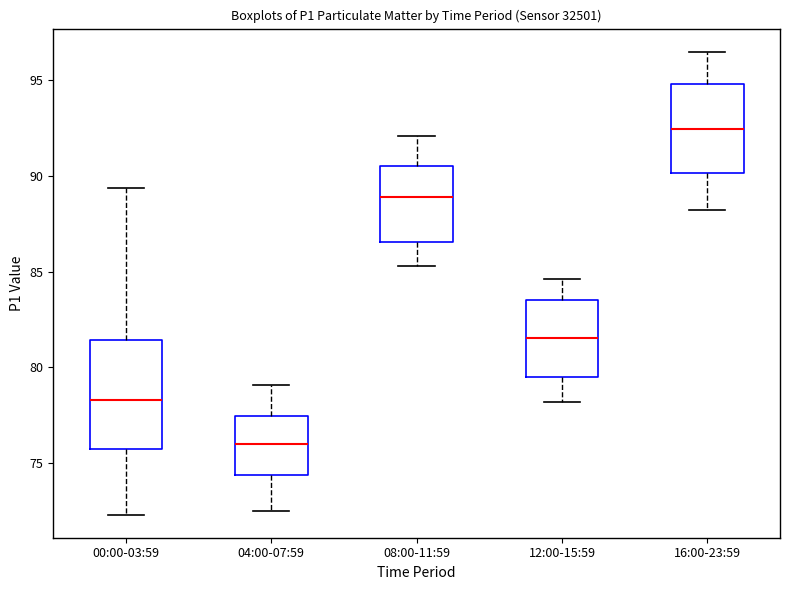

Reading left to right, read every box against the y-axis: the position of its median line, the range the box covers, and the ends of its whiskers. The values are not printed on the chart, so give them approximately, as read against the axis.

00:00-03:59: median 78.5, box 75.5 to 81.5, whiskers 72.5 to 89.5
04:00-07:59: median 76.0, box 74.5 to 77.5, whiskers 72.5 to 79.0
08:00-11:59: median 89.0, box 86.5 to 90.5, whiskers 85.5 to 92.0
12:00-15:59: median 81.5, box 79.5 to 83.5, whiskers 78.0 to 84.5
16:00-23:59: median 92.5, box 90.0 to 95.0, whiskers 88.0 to 96.5